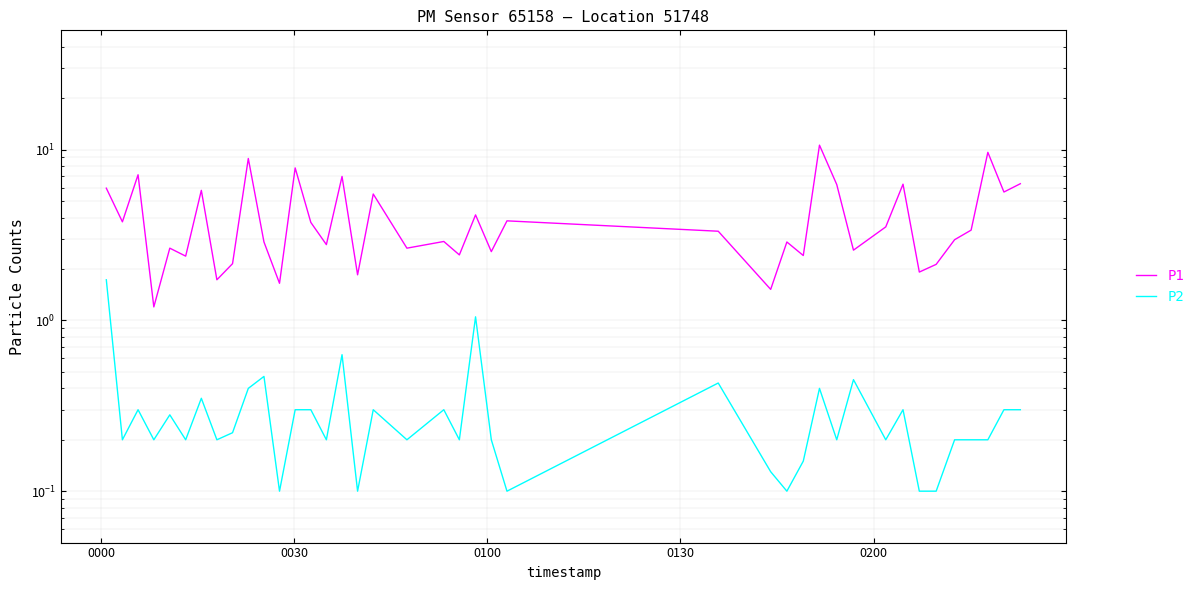

How many interior local peaks does the P1 series have?

14